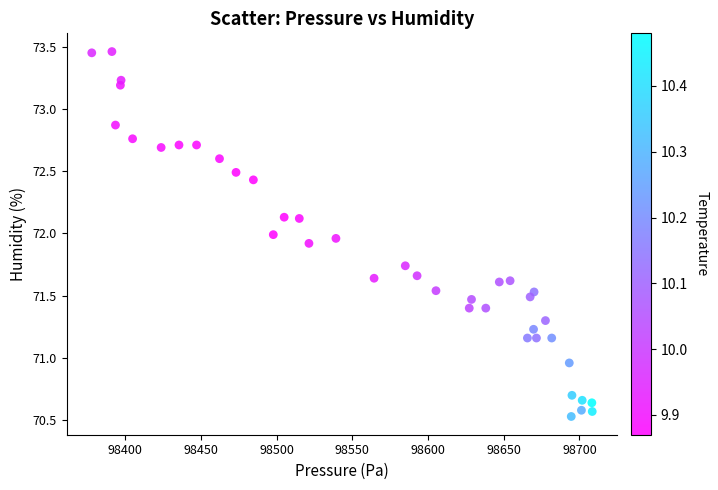

What is the range of X values (max minus min)?

330.7